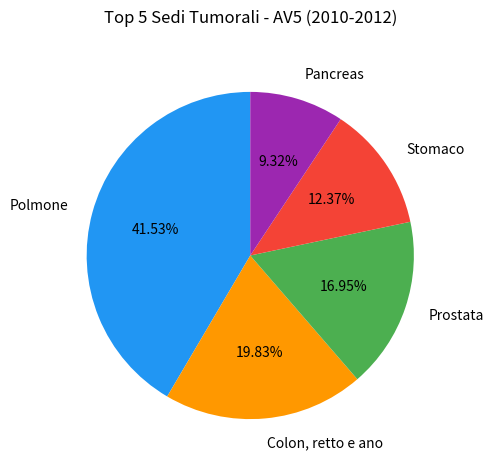

Is there any slice that represents more than half of the pie?

No